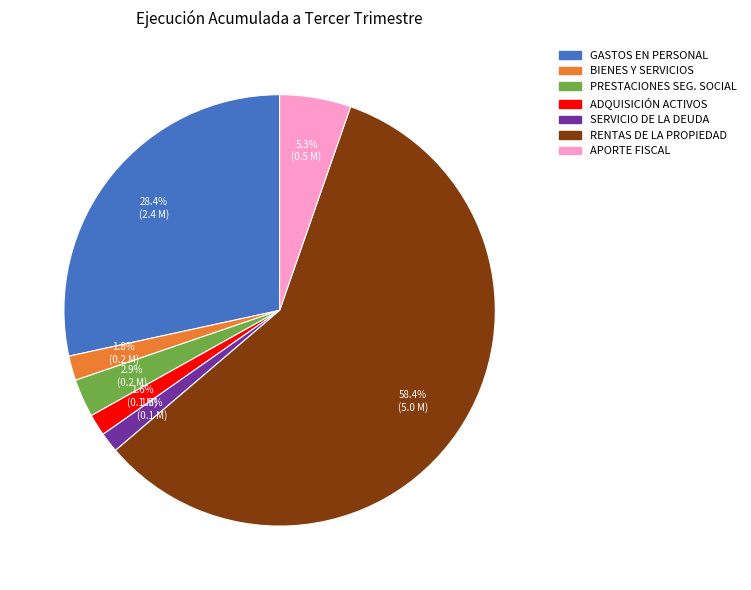

Is there any slice that represents more than half of the pie?

Yes